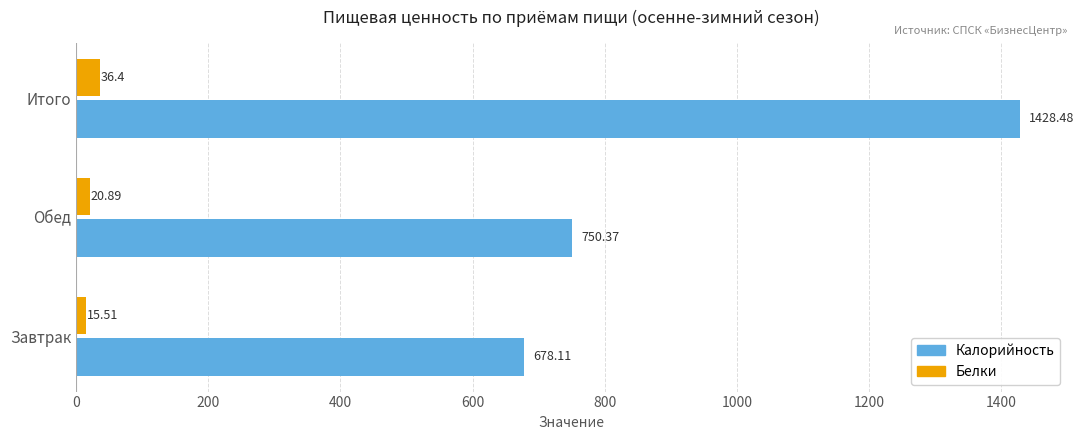

Where is Белки nearest to the value 25?

Обед